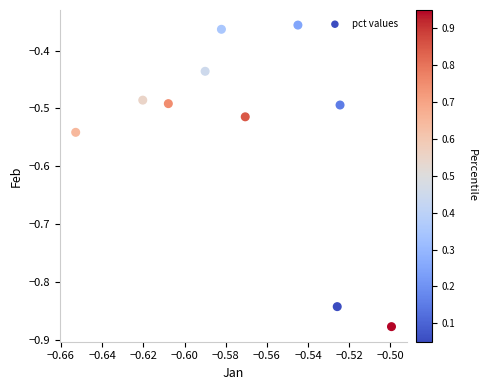

What is the average X value?

-0.6